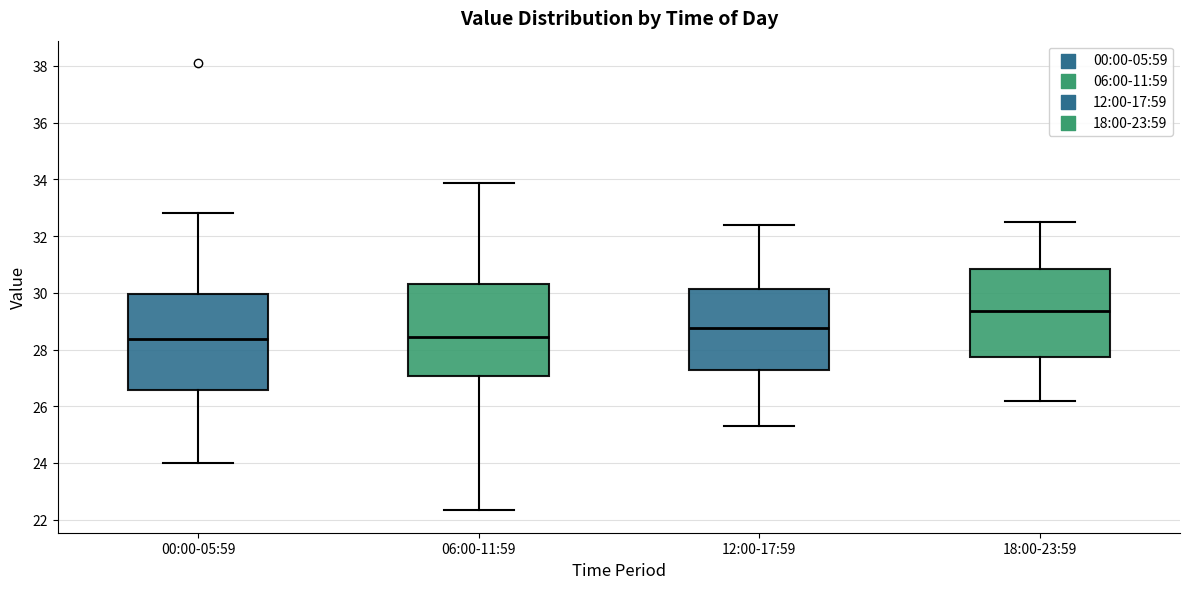

Reading left to right, transcribe this box plot: for each box, give where its median line is, the range the box spans, and where its two whiskers end, as read against the y-axis. The values are not printed on the chart, so give them approximately, as read against the axis.

00:00-05:59: median 28.4, box 26.6 to 30.0, whiskers 24.0 to 32.8
06:00-11:59: median 28.4, box 27.0 to 30.2, whiskers 22.4 to 33.8
12:00-17:59: median 28.8, box 27.2 to 30.2, whiskers 25.4 to 32.4
18:00-23:59: median 29.4, box 27.8 to 30.8, whiskers 26.2 to 32.6